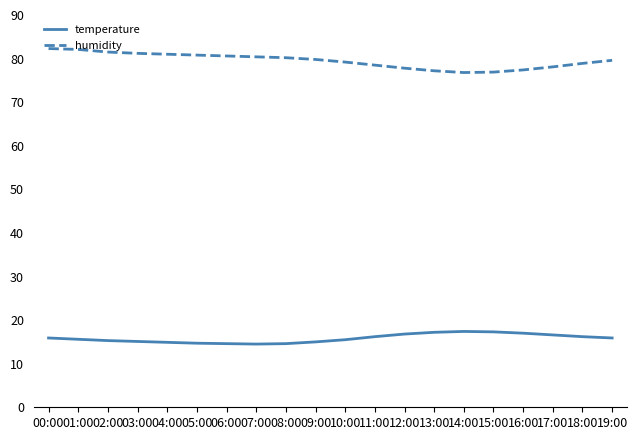

What position from the left is 13:00?

14